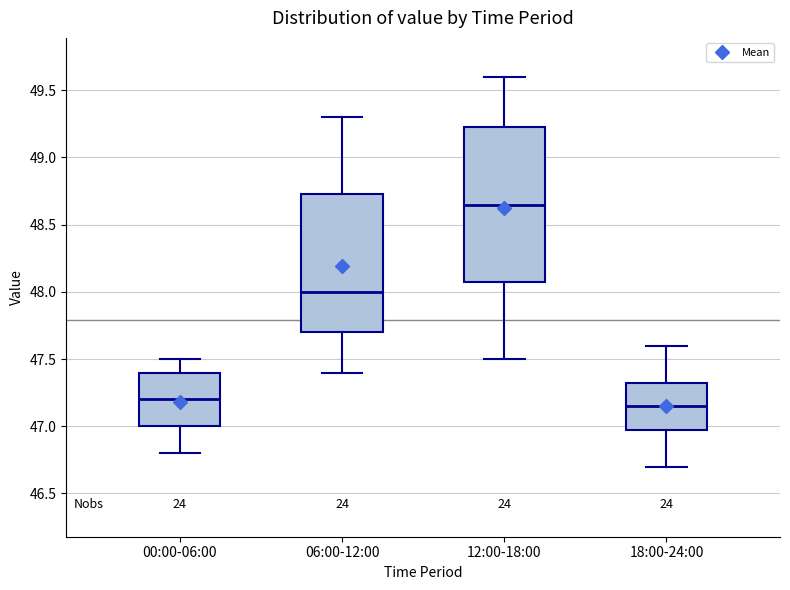

Where does the median line of the box for 06:00-12:00 sit on the y-axis? The values are not printed on the chart, so give them approximately, as read against the axis.

48.00